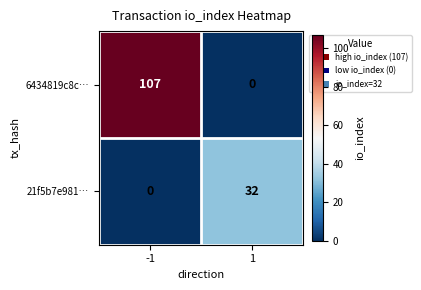

What is the difference between the 21f5b7e981… values at -1 and 1?

32